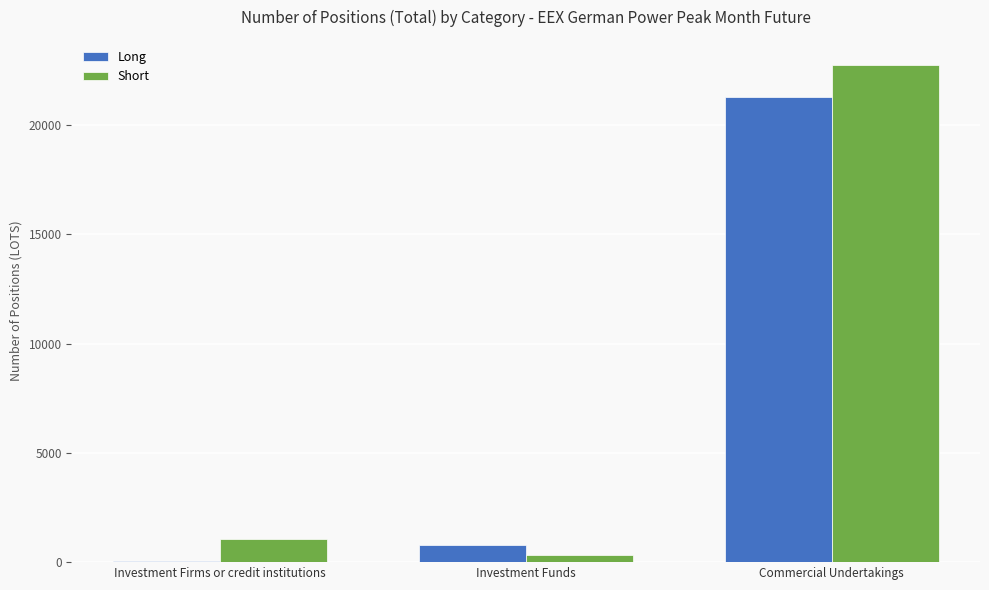

What are all the series names shown in the legend?

Long, Short